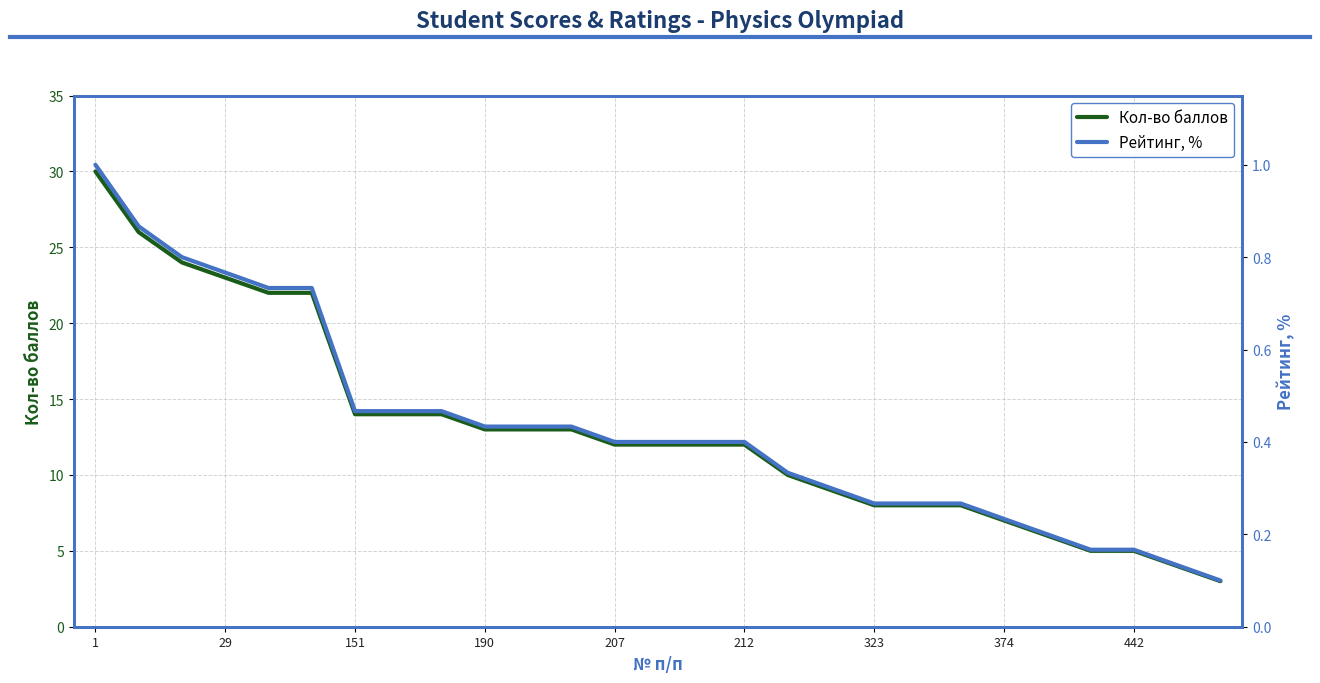

Where does the Кол-во баллов series first go above 12?

1